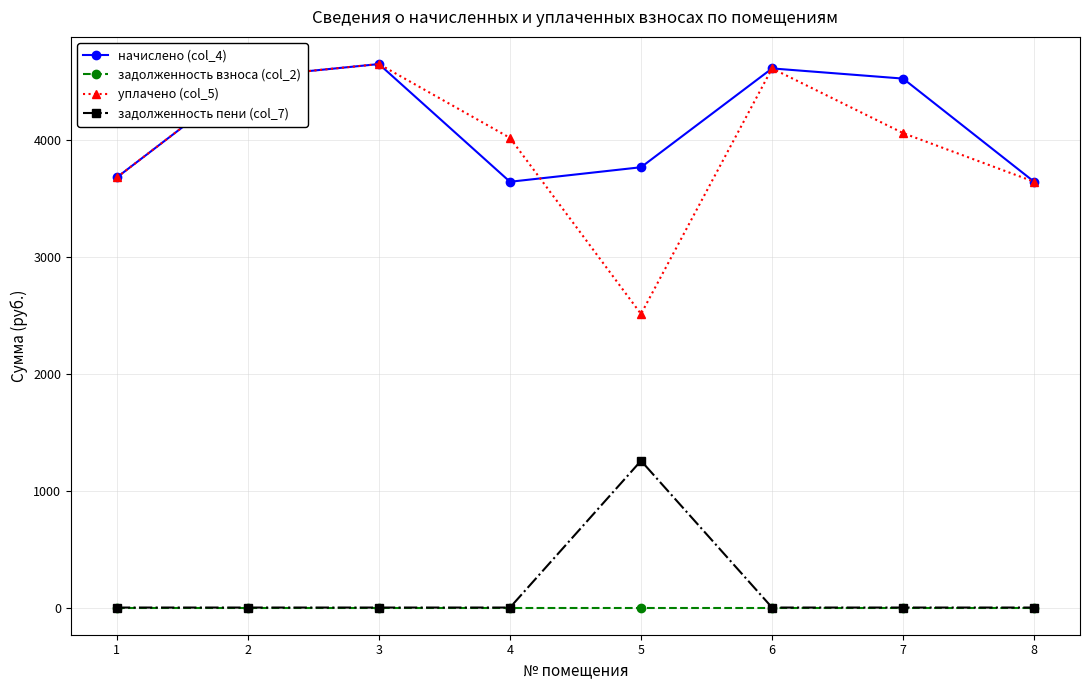

How many series are shown in this chart?

4